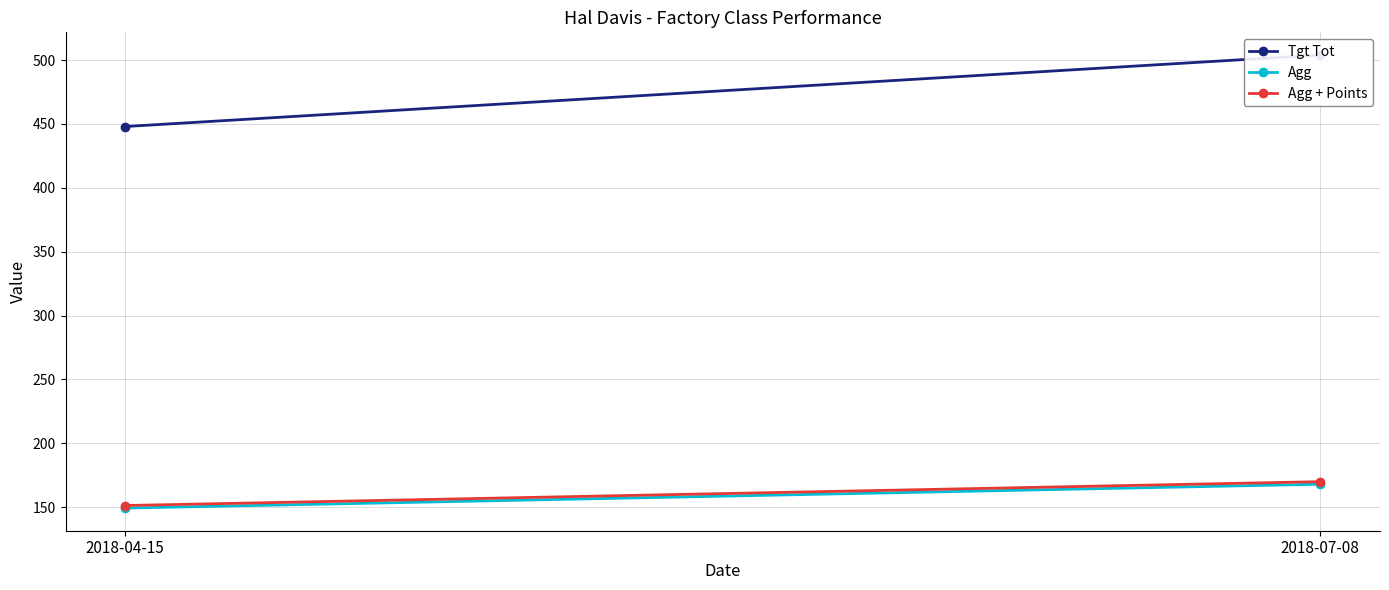

What is the difference between the Agg + Points values at 2018-07-08 and 2018-04-15?

18.7